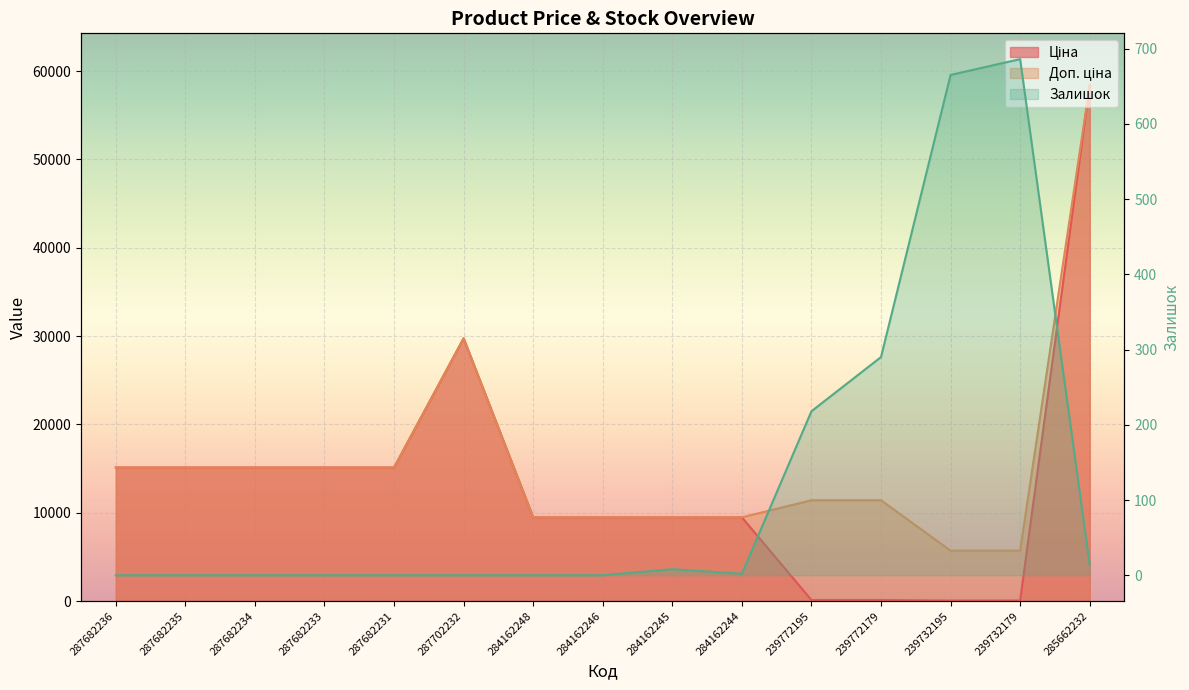

Which series has the largest range (max minus min)?

Ціна